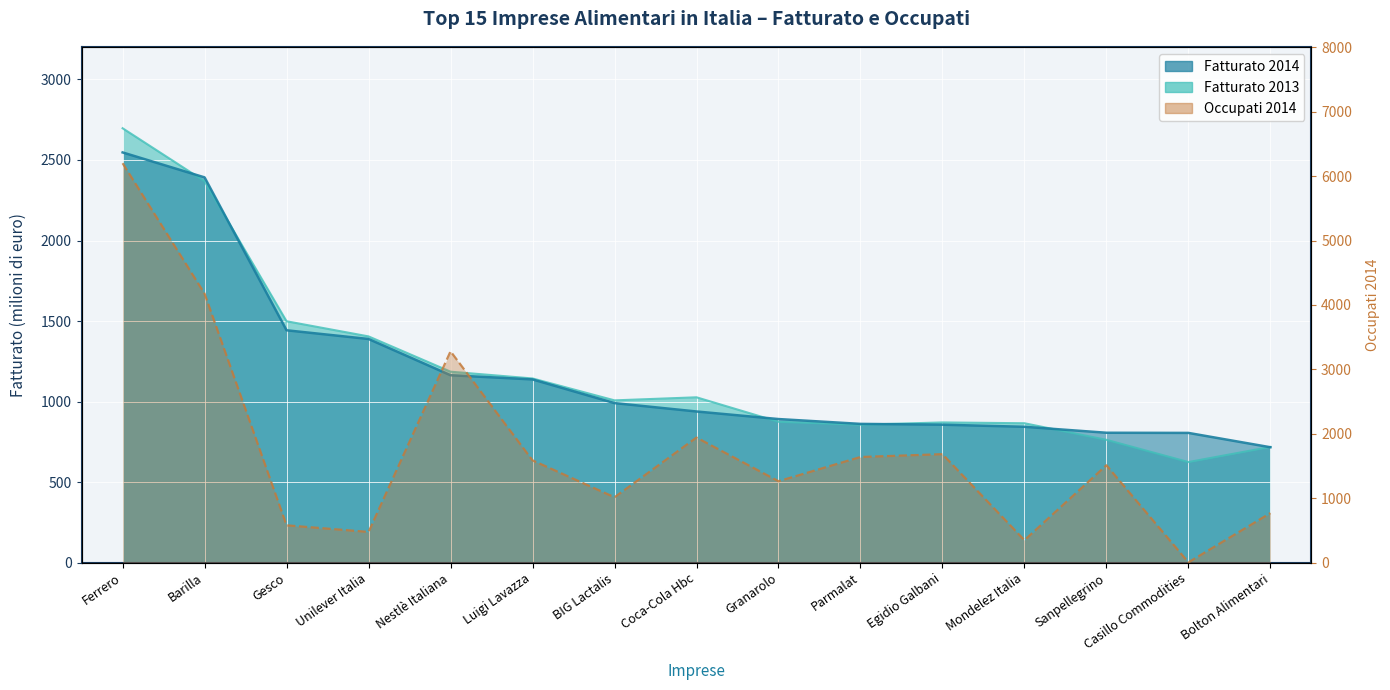

Which category has the lowest value across all series?

Casillo Commodities